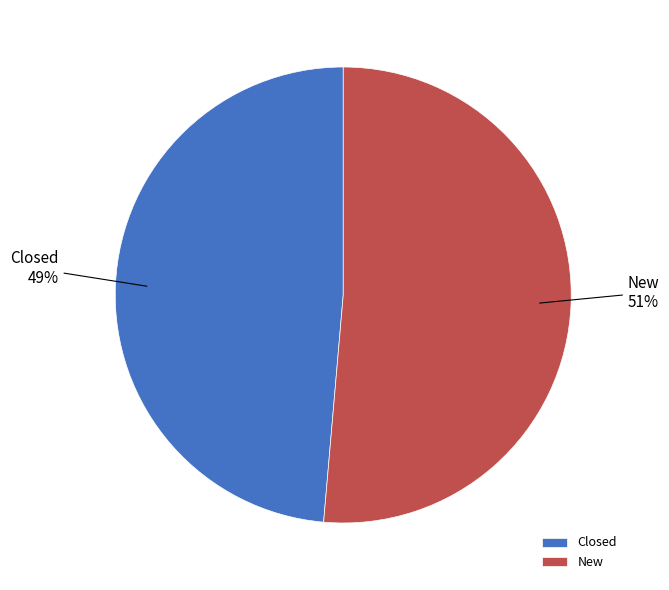

Is it true that New is 39% of the pie?

False